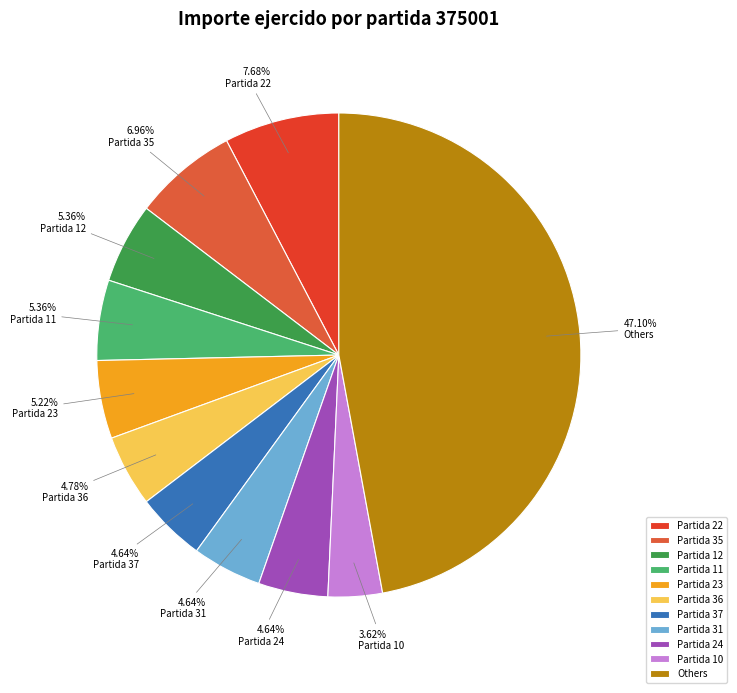

Which slice is the largest?

Others